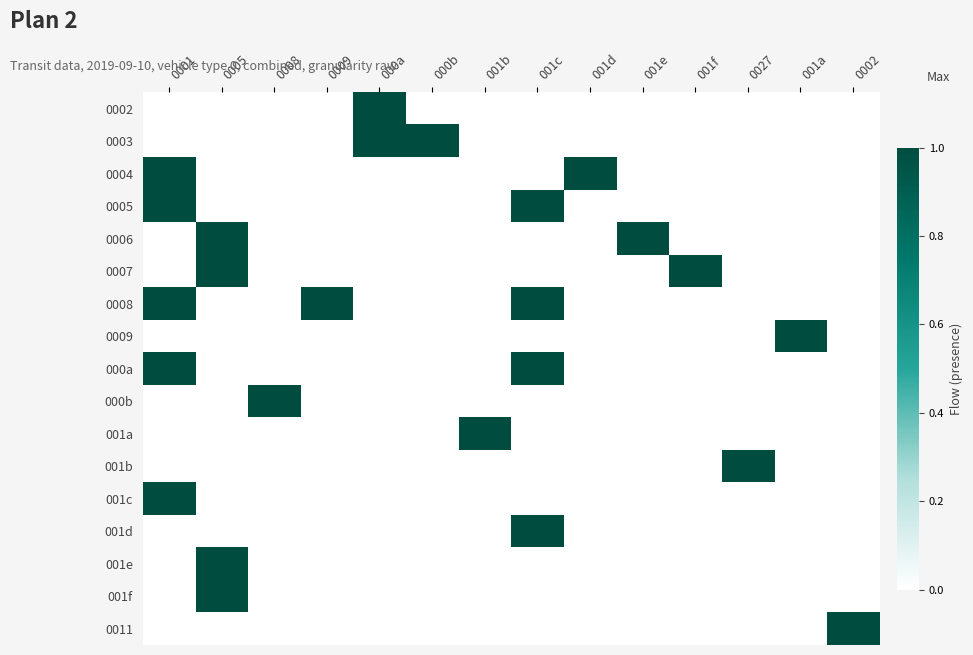

At which category is the sum across all series the highest?

0001